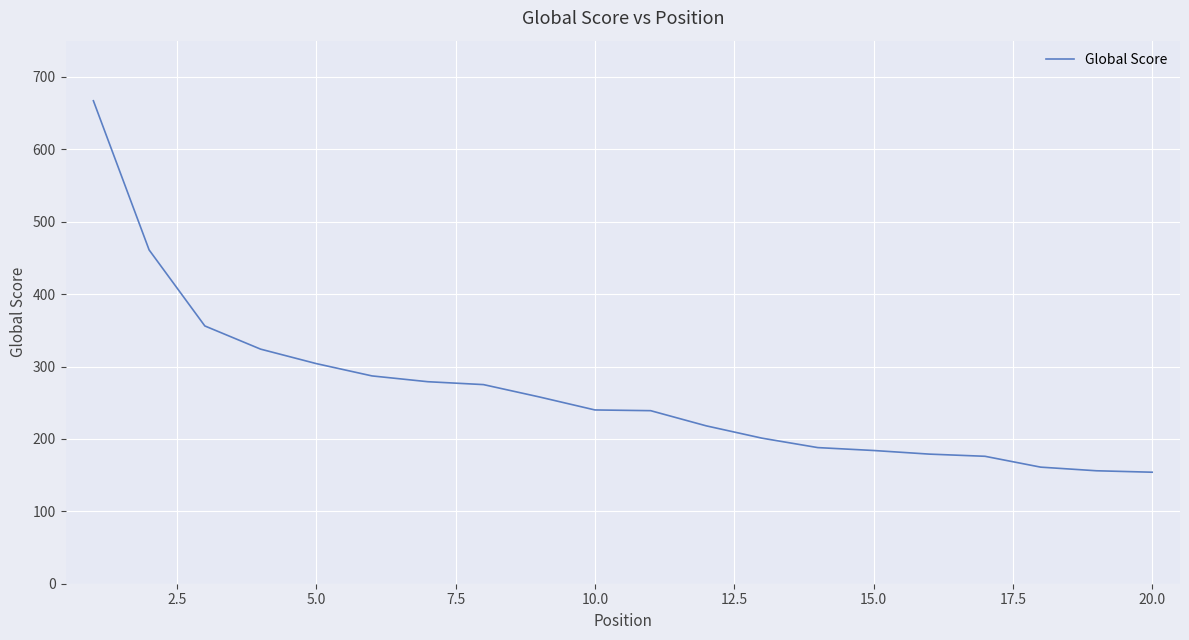

What is the difference between the maximum and minimum values?

513